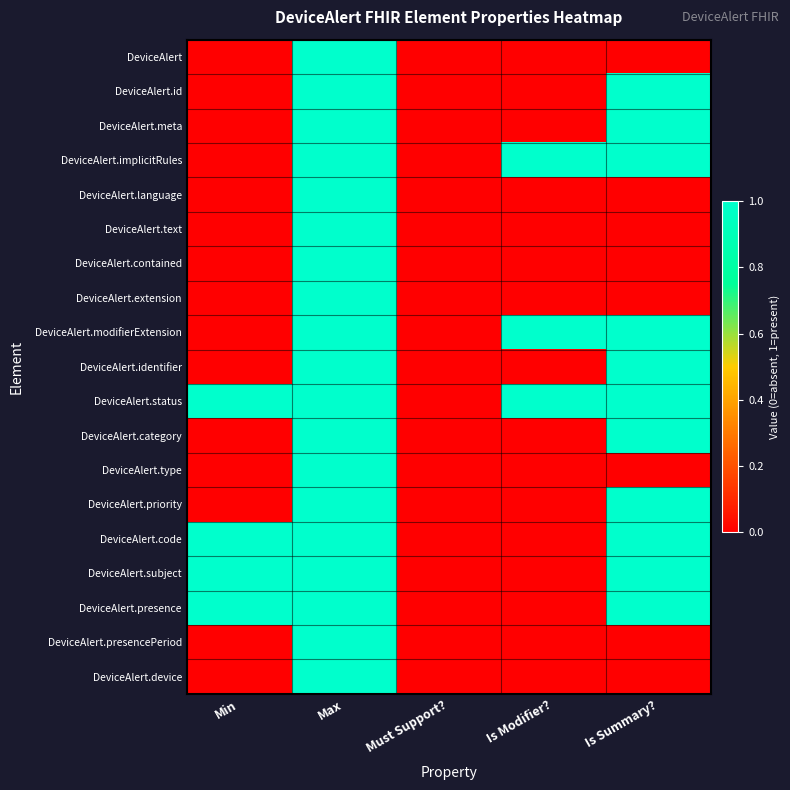

Reading left to right, transcribe all the data shown in this chart.

DeviceAlert: Min=0	Max=1	Must Support?=0	Is Modifier?=0	Is Summary?=0
DeviceAlert.id: Min=0	Max=1	Must Support?=0	Is Modifier?=0	Is Summary?=1
DeviceAlert.meta: Min=0	Max=1	Must Support?=0	Is Modifier?=0	Is Summary?=1
DeviceAlert.implicitRules: Min=0	Max=1	Must Support?=0	Is Modifier?=1	Is Summary?=1
DeviceAlert.language: Min=0	Max=1	Must Support?=0	Is Modifier?=0	Is Summary?=0
DeviceAlert.text: Min=0	Max=1	Must Support?=0	Is Modifier?=0	Is Summary?=0
DeviceAlert.contained: Min=0	Max=1	Must Support?=0	Is Modifier?=0	Is Summary?=0
DeviceAlert.extension: Min=0	Max=1	Must Support?=0	Is Modifier?=0	Is Summary?=0
DeviceAlert.modifierExtension: Min=0	Max=1	Must Support?=0	Is Modifier?=1	Is Summary?=1
DeviceAlert.identifier: Min=0	Max=1	Must Support?=0	Is Modifier?=0	Is Summary?=1
DeviceAlert.status: Min=1	Max=1	Must Support?=0	Is Modifier?=1	Is Summary?=1
DeviceAlert.category: Min=0	Max=1	Must Support?=0	Is Modifier?=0	Is Summary?=1
DeviceAlert.type: Min=0	Max=1	Must Support?=0	Is Modifier?=0	Is Summary?=0
DeviceAlert.priority: Min=0	Max=1	Must Support?=0	Is Modifier?=0	Is Summary?=1
DeviceAlert.code: Min=1	Max=1	Must Support?=0	Is Modifier?=0	Is Summary?=1
DeviceAlert.subject: Min=1	Max=1	Must Support?=0	Is Modifier?=0	Is Summary?=1
DeviceAlert.presence: Min=1	Max=1	Must Support?=0	Is Modifier?=0	Is Summary?=1
DeviceAlert.presencePeriod: Min=0	Max=1	Must Support?=0	Is Modifier?=0	Is Summary?=0
DeviceAlert.device: Min=0	Max=1	Must Support?=0	Is Modifier?=0	Is Summary?=0